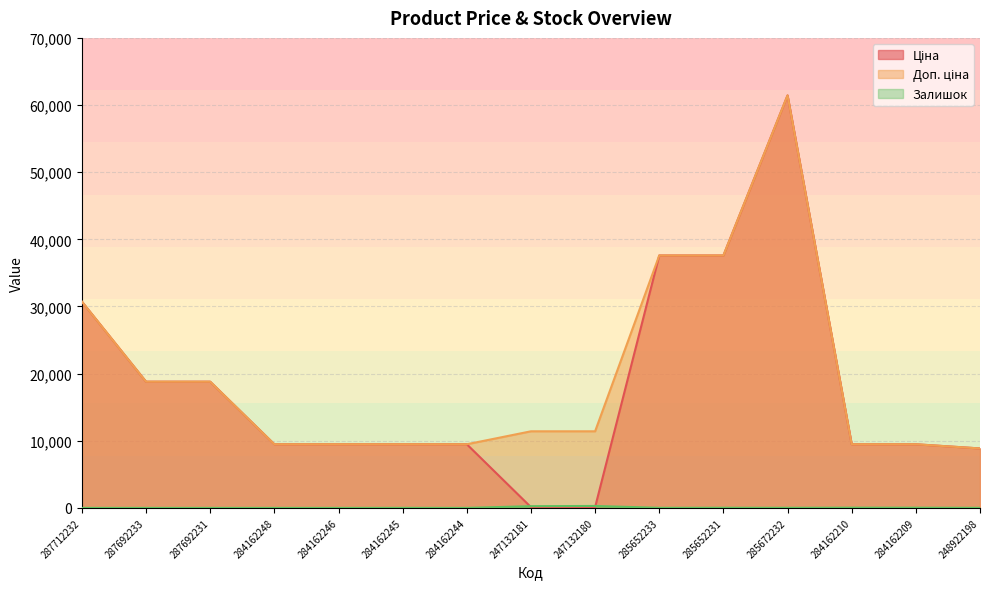

What is the label of the 10th point from the right?

284162245